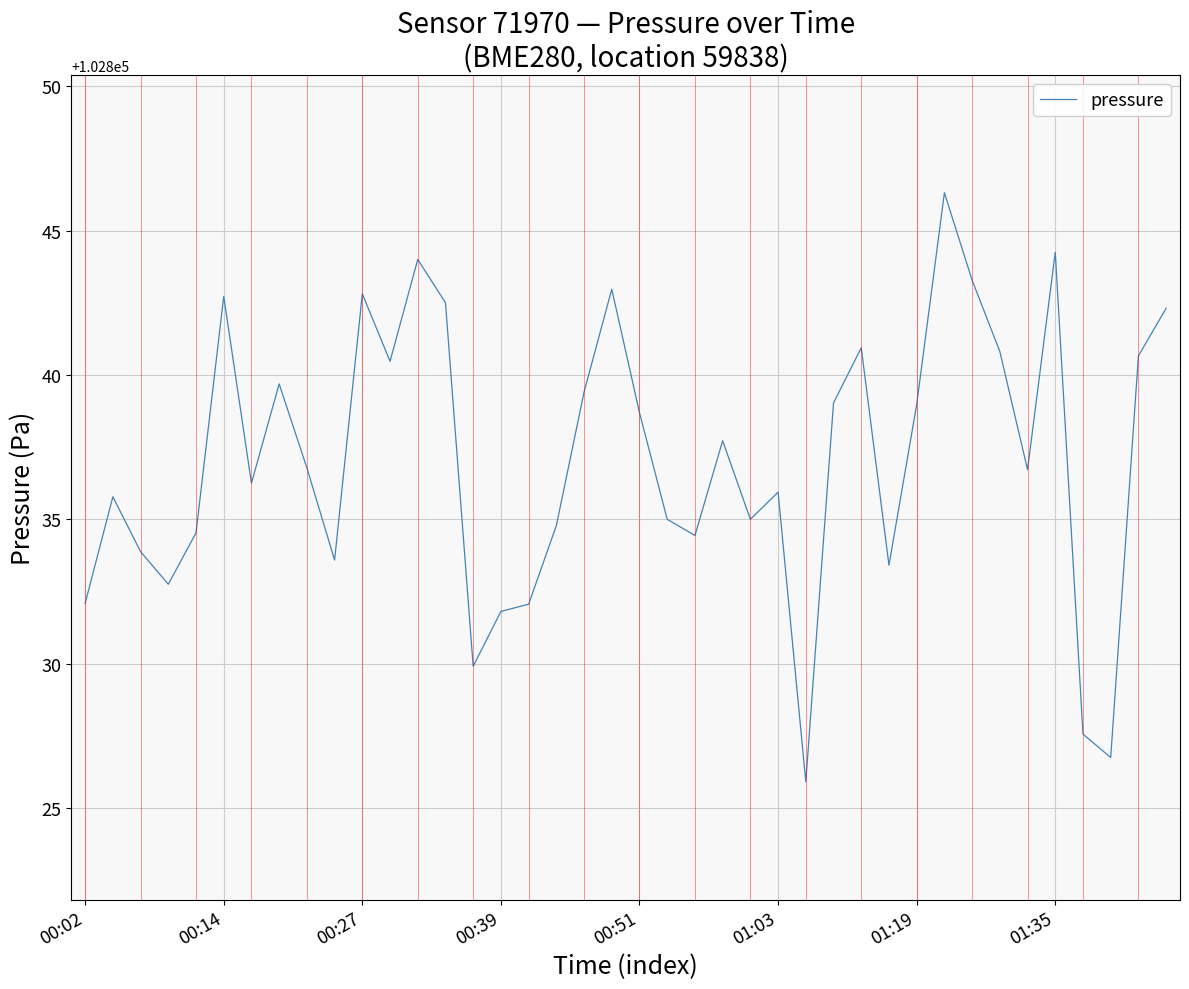

What is the greatest value displayed?

102846.3